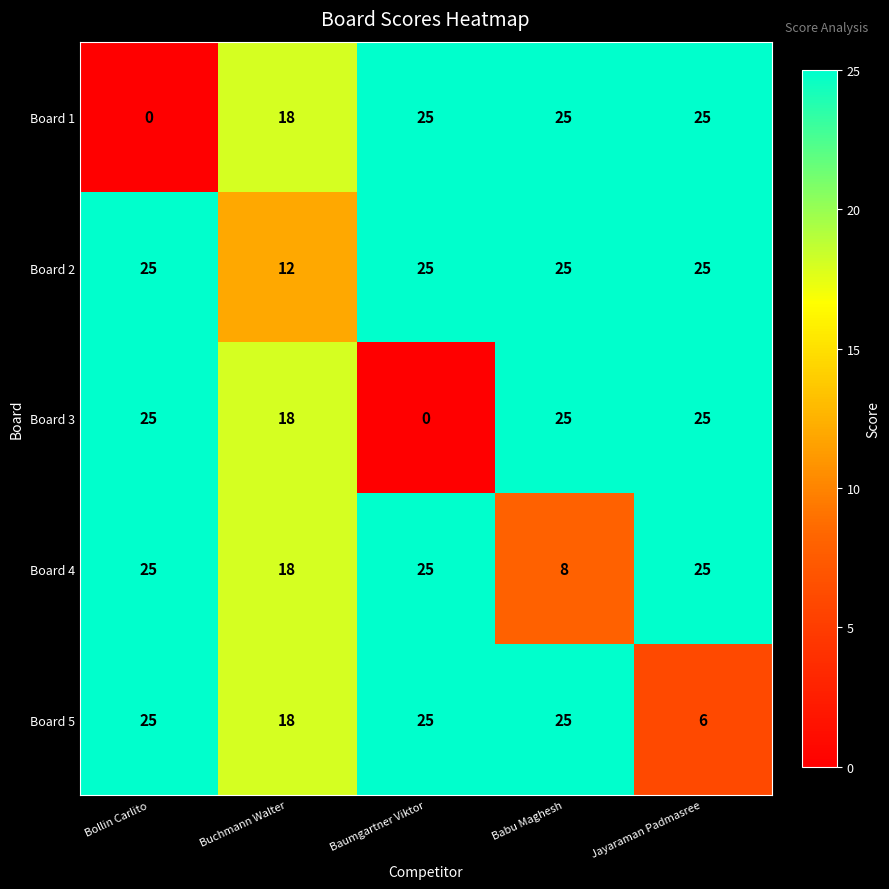

The value of Board 5 at Bollin Carlito is 25. True or false?

True